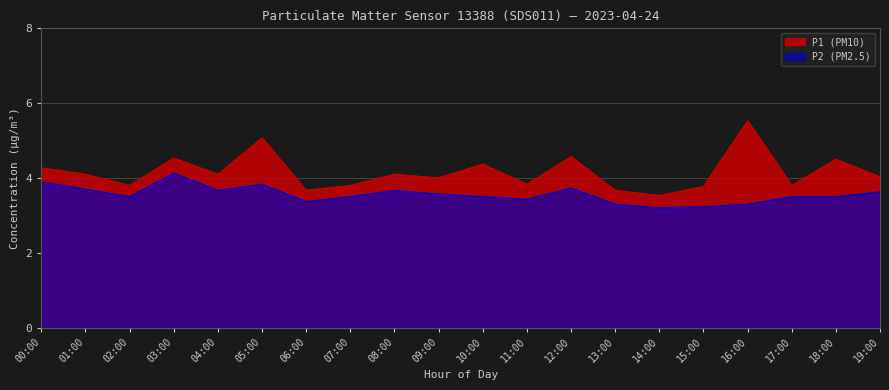

In P1, how many points are lower than both neighbors (excluding endpoints)?

7